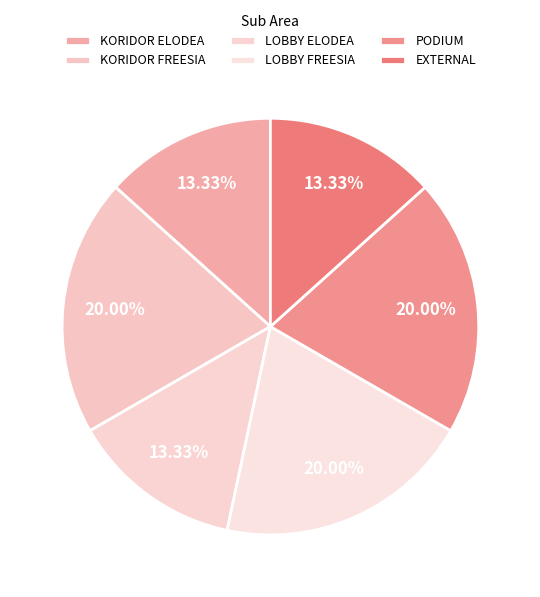

What percentage is NOT represented by KORIDOR ELODEA?

86.7%